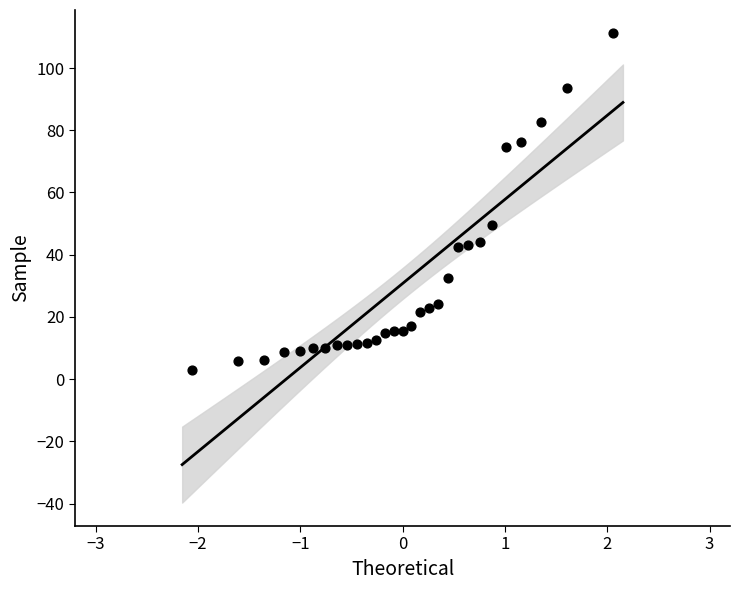

What is the range of Y values (max minus min)?

108.2